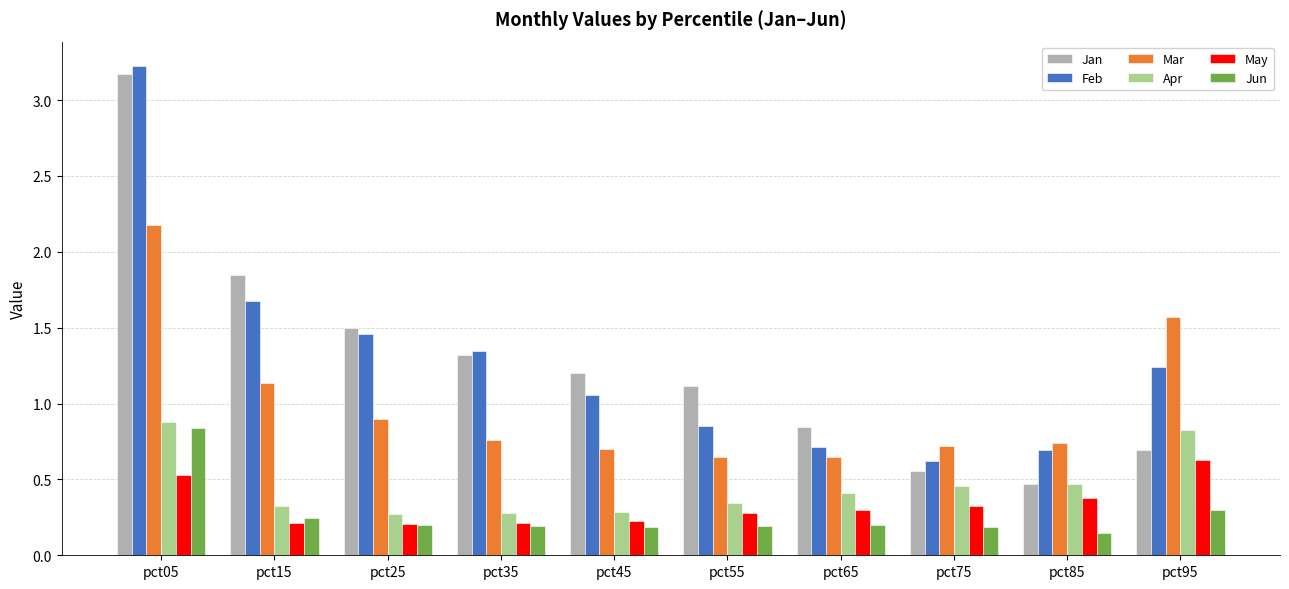

What is the greatest value displayed?

3.2